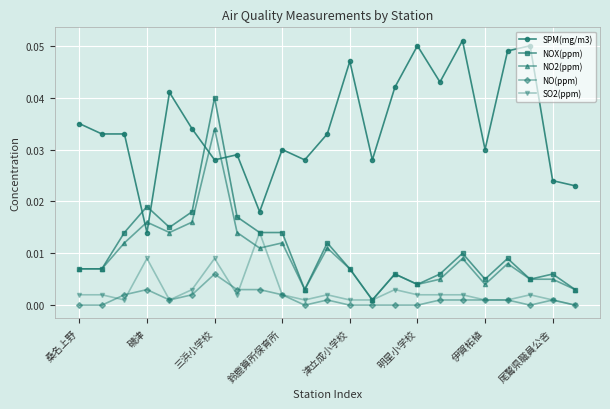

List the series in order of their peak value, highest first.

SPM(mg/m3), NOX(ppm), NO2(ppm), SO2(ppm), NO(ppm)